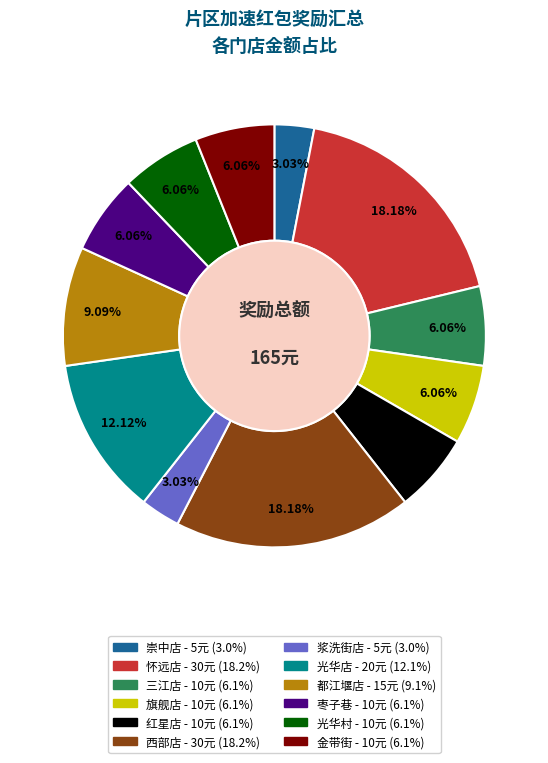

What percentage is the 红星店 slice, to the nearest percent?

6%